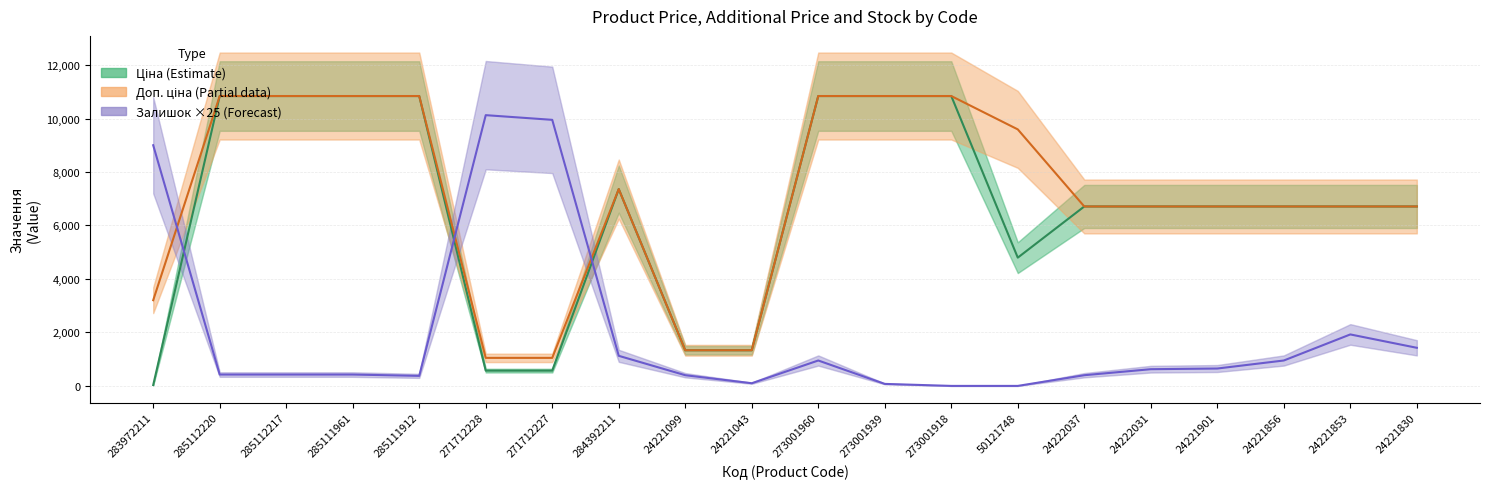

What is the difference between the highest and lowest values at 50121748?

9592.9